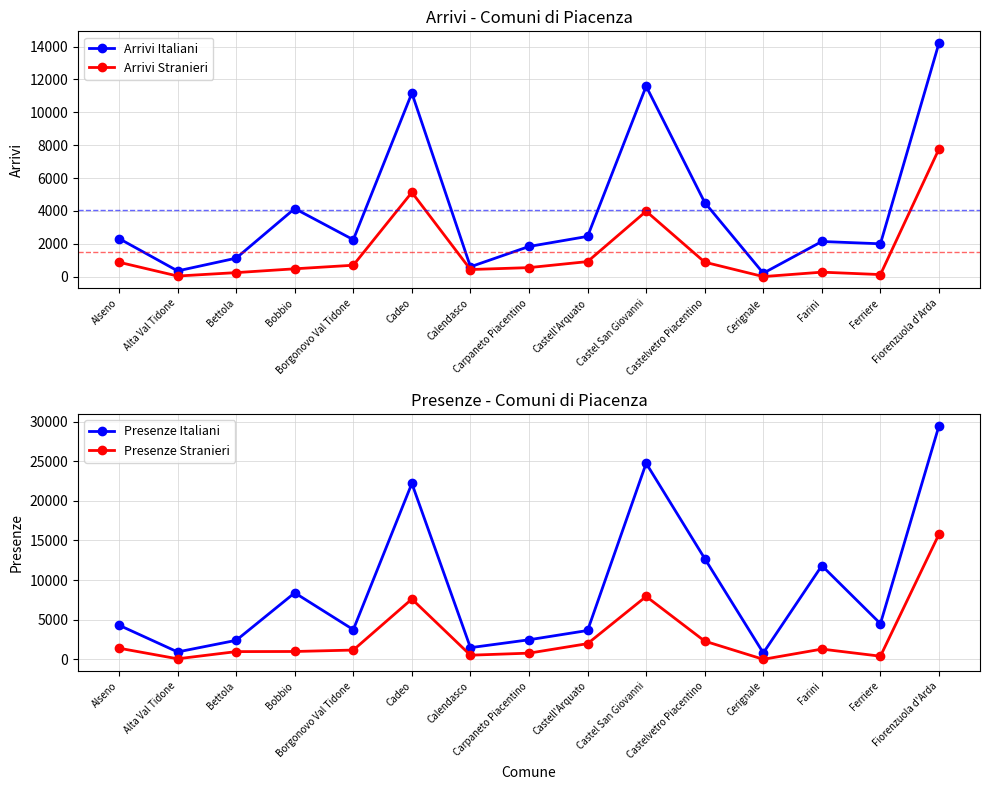

True or false: Presenze Italiani and Arrivi Italiani cross at least once.

False